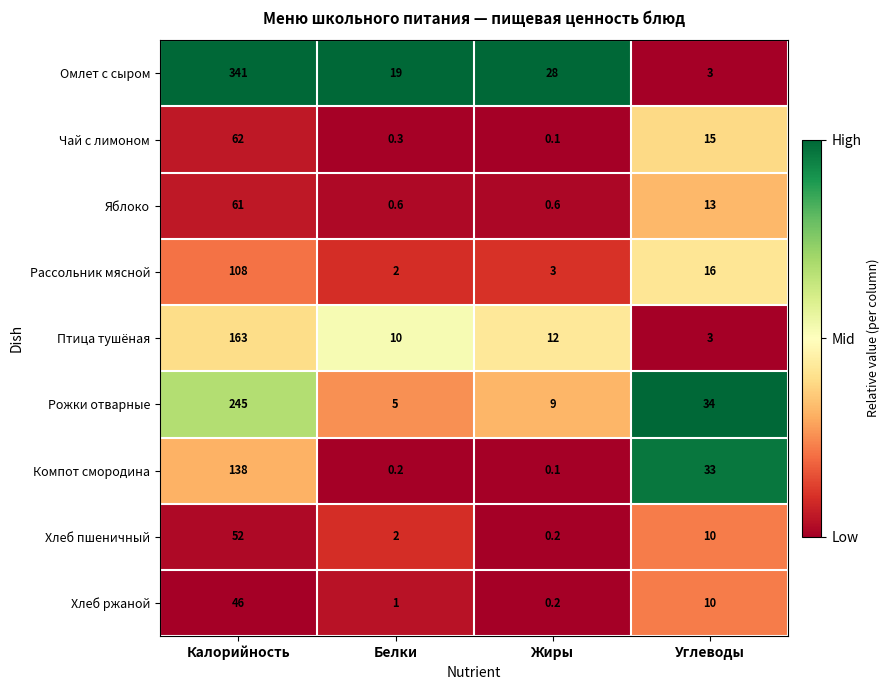

At which category is the sum across all series the highest?

Калорийность